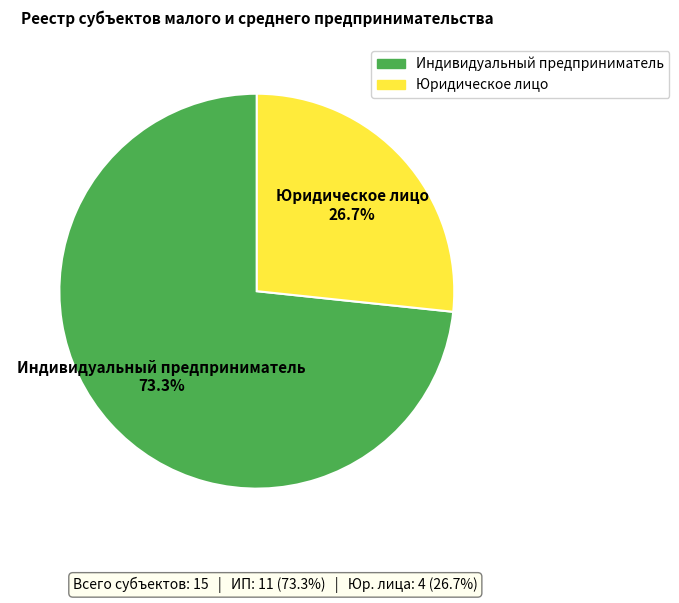

Which category has the smallest portion of the pie?

Юридическое лицо